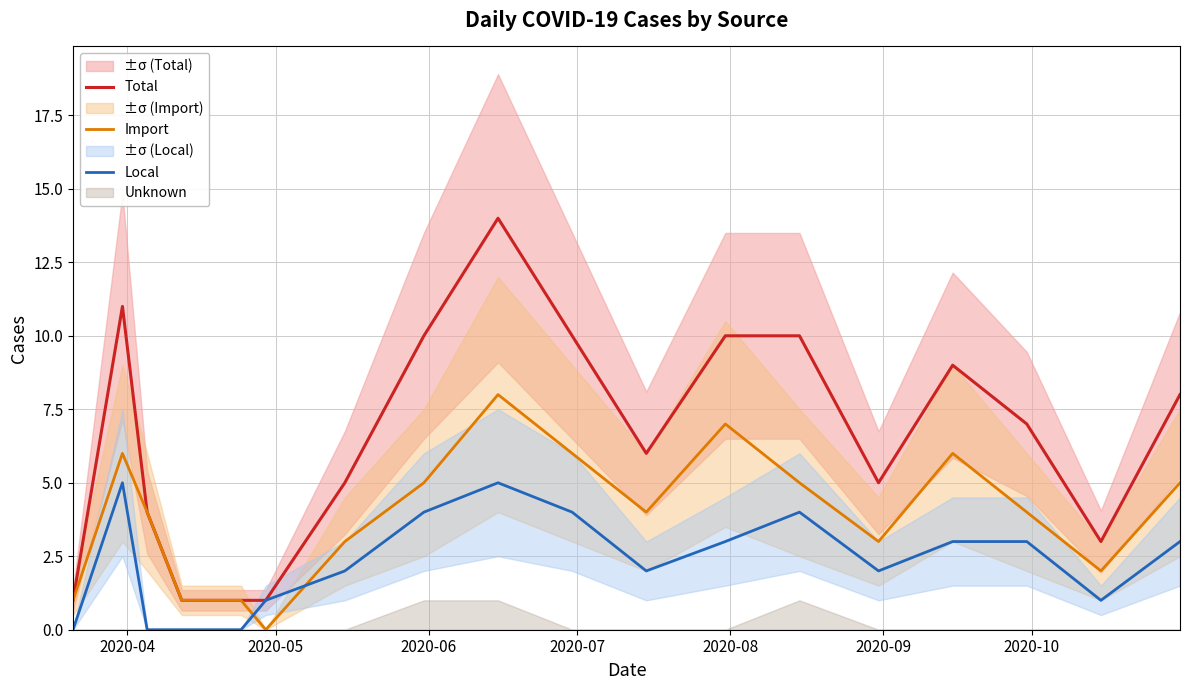

How many data points in Total are less than 7?

9